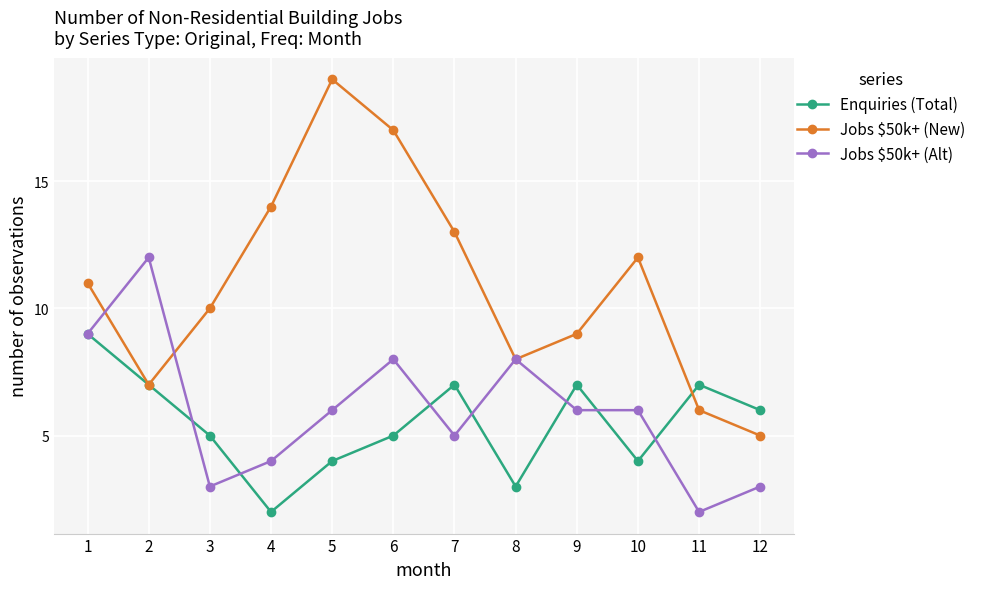

What is the value of the Jobs $50k+ (Alt) point at the 5th from the left?

6